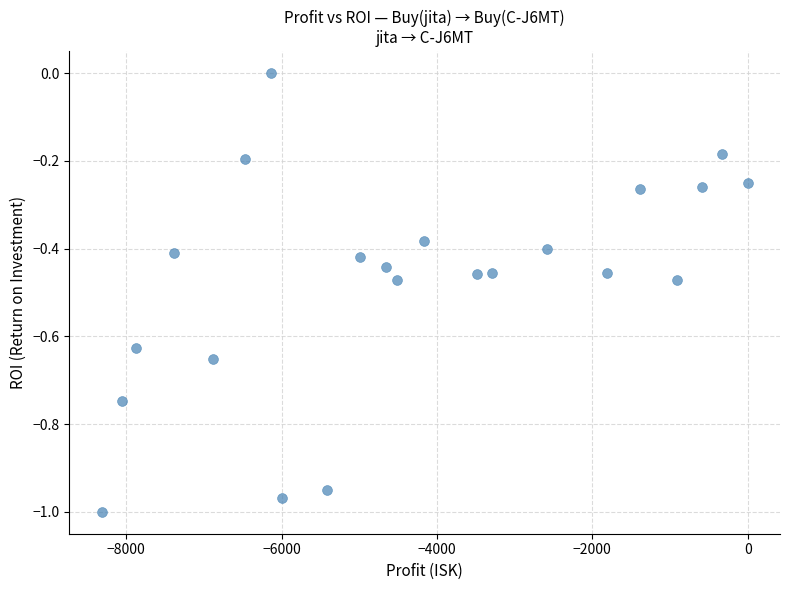

What is the range of Y values (max minus min)?

1.0